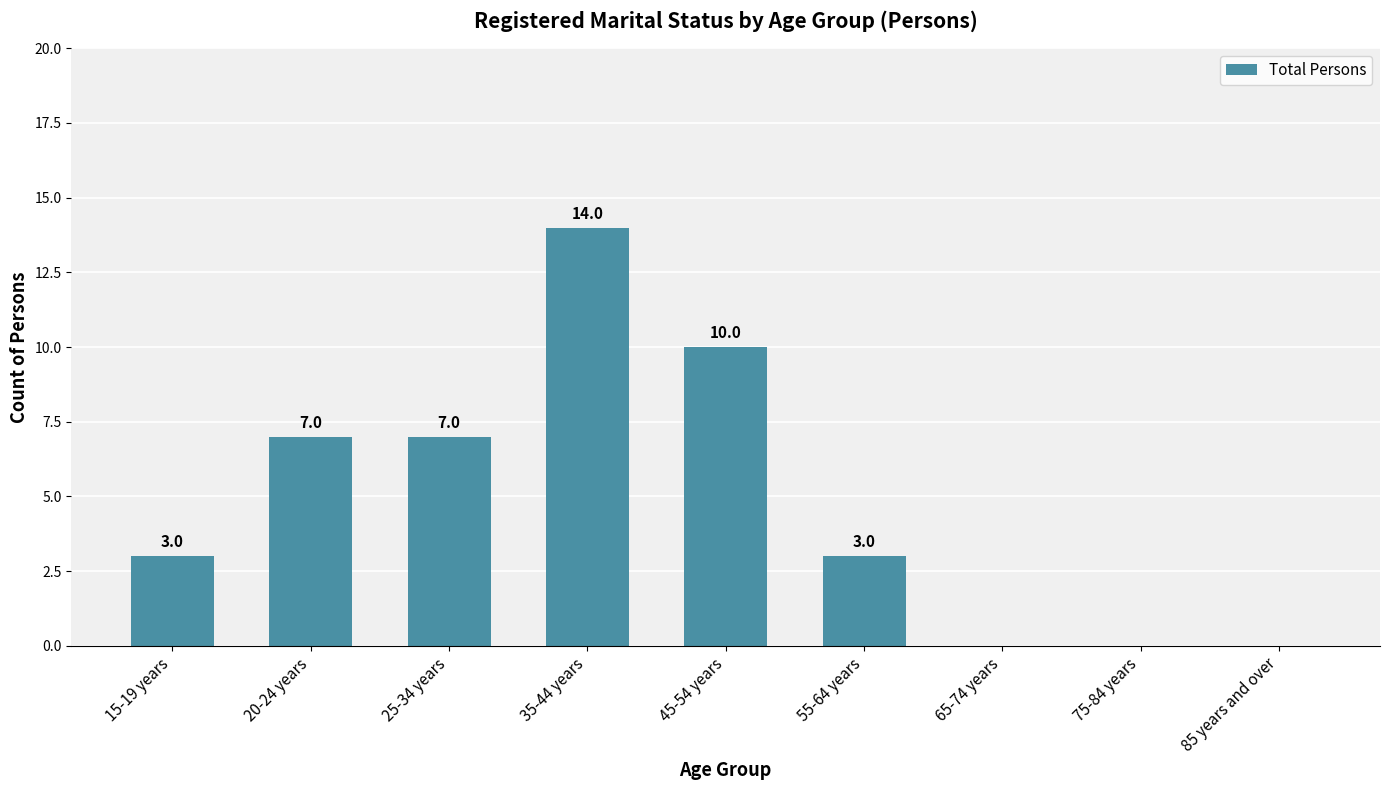

Is it true that the value at 45-54 years is 7?

False